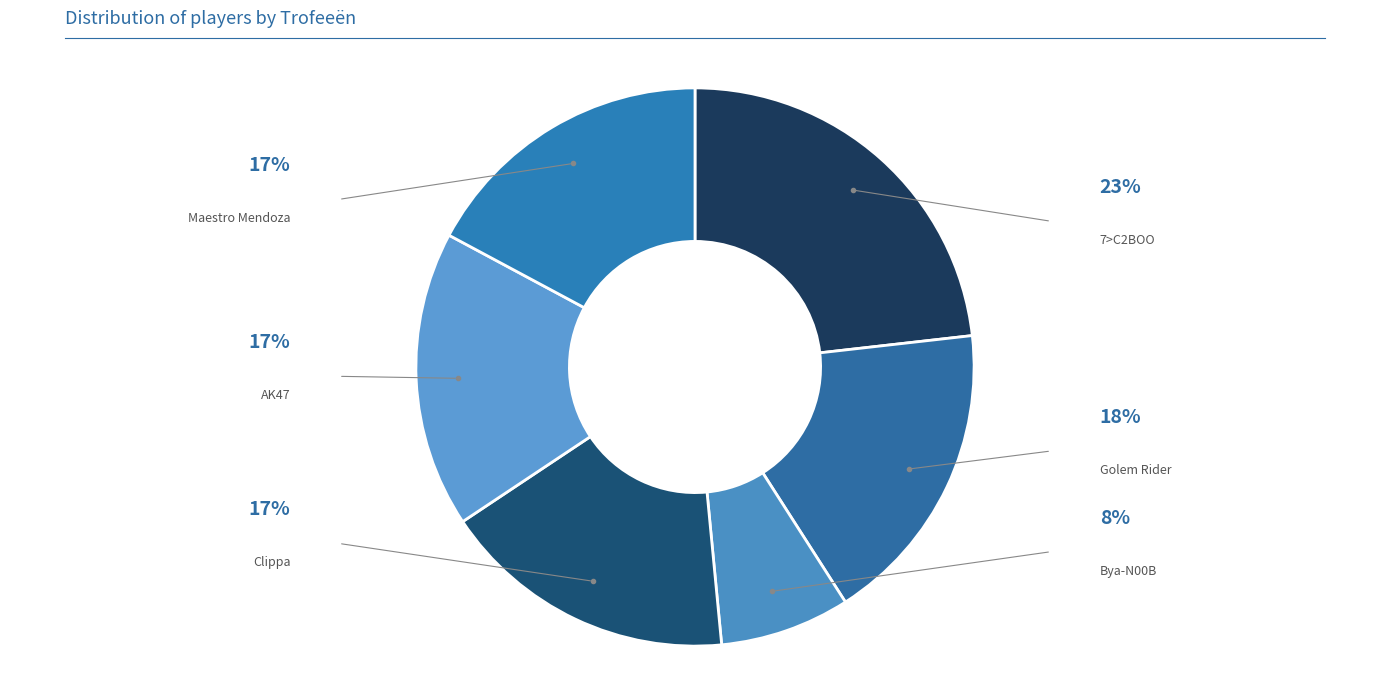

Count the number of slices in the pie.

6